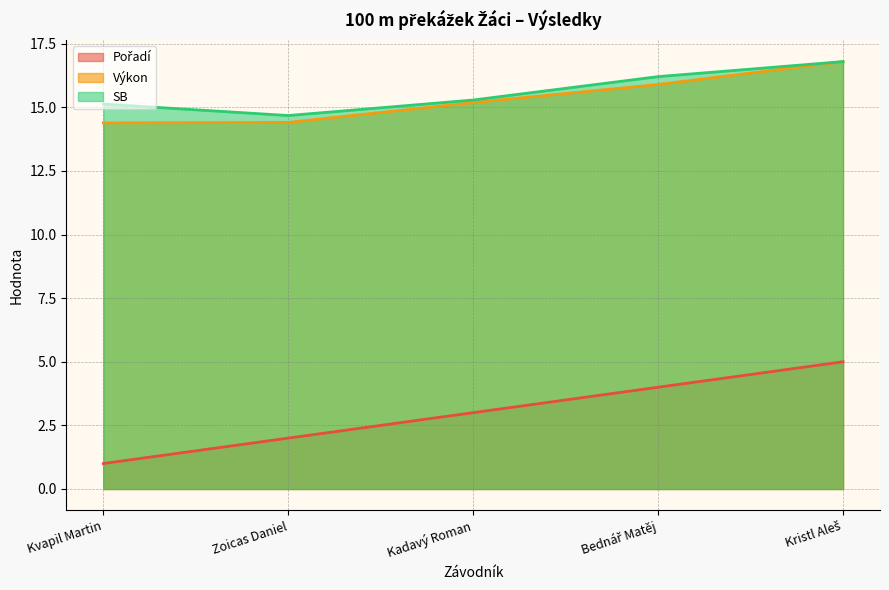

Read the Výkon value at Zoicas Daniel.

14.4